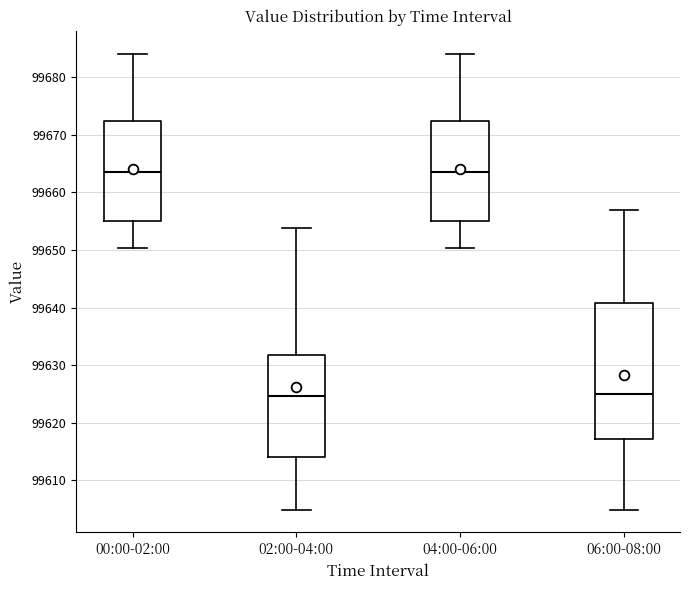

Reading left to right, read every box against the y-axis: the position of its median line, the range the box covers, and the ends of its whiskers. The values are not printed on the chart, so give them approximately, as read against the axis.

00:00-02:00: median 99664, box 99655 to 99672, whiskers 99650 to 99684
02:00-04:00: median 99625, box 99614 to 99632, whiskers 99605 to 99654
04:00-06:00: median 99664, box 99655 to 99672, whiskers 99650 to 99684
06:00-08:00: median 99625, box 99617 to 99641, whiskers 99605 to 99657